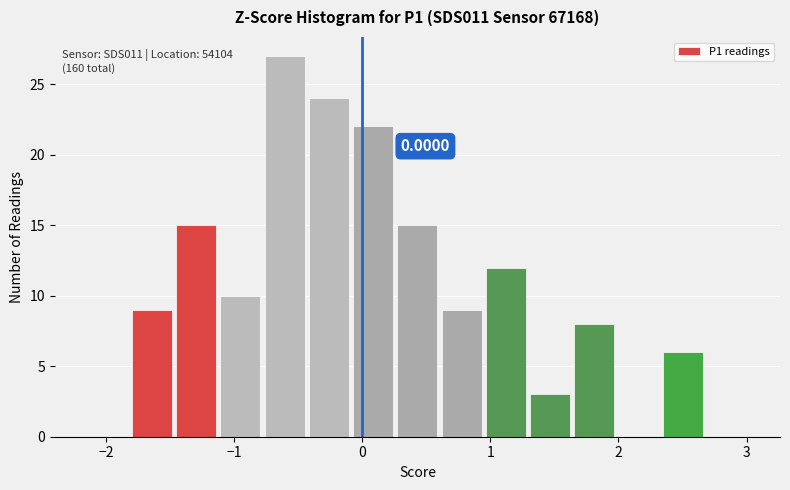

Read against the x-axis, roughly where is the centre of the tallest bar?

-0.6